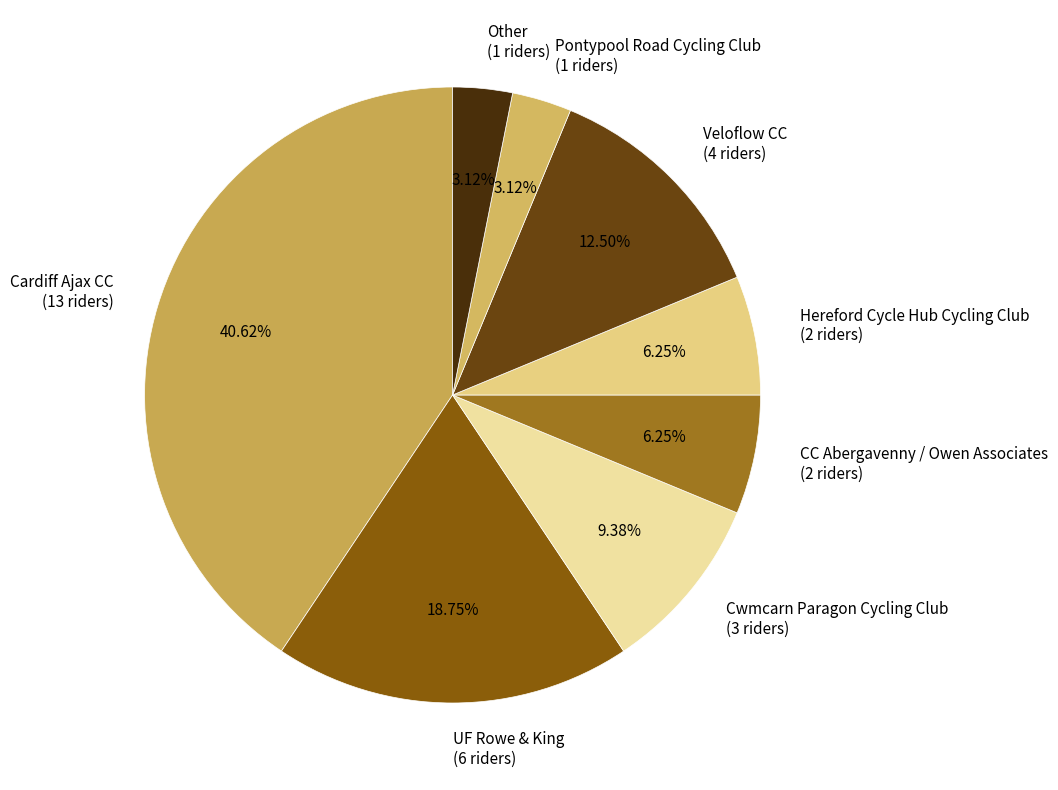

Is Hereford Cycle Hub Cycling Club (2 riders) the majority of the pie?

No